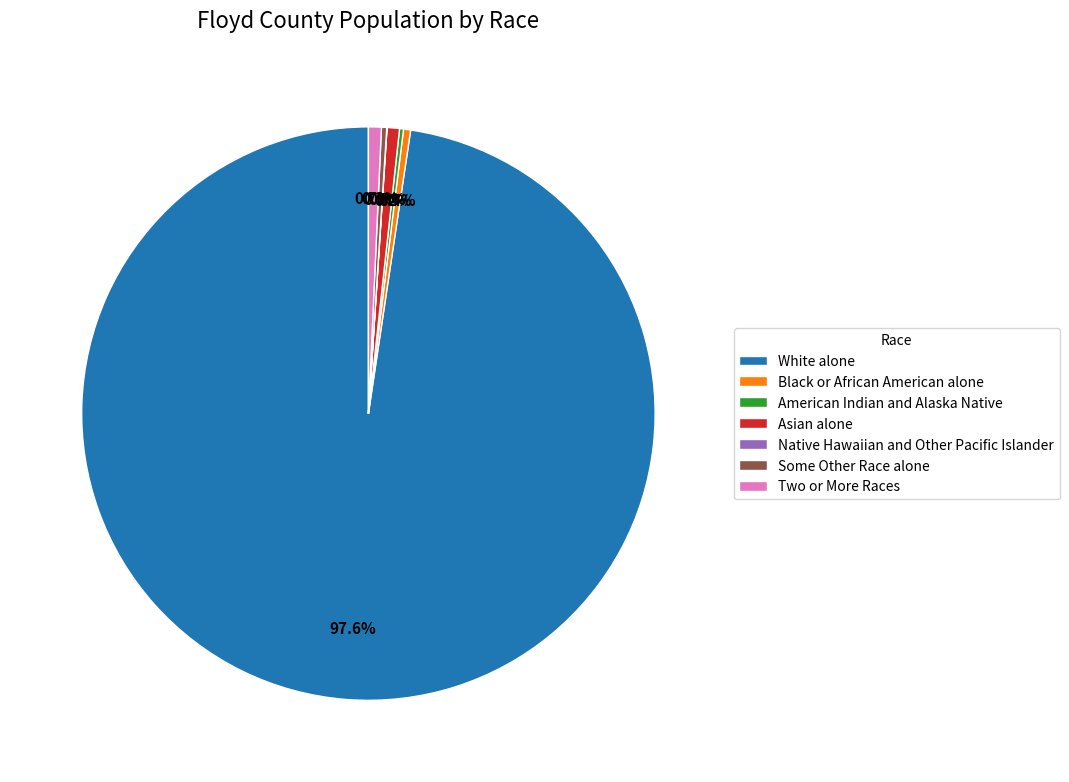

Does any single category account for the majority?

Yes